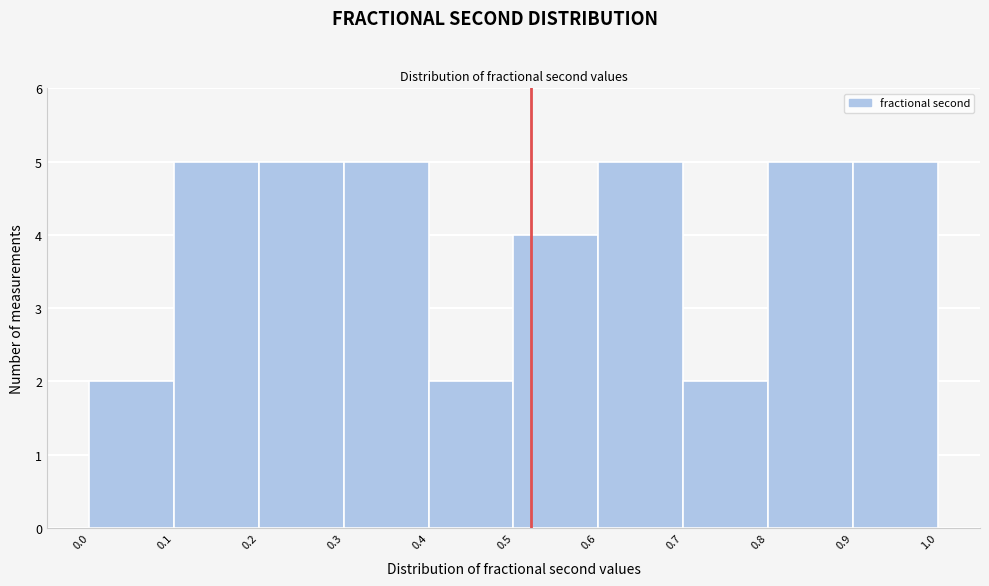

What is the height of the bar covering 0.0 to 0.1 on the x-axis? The values are not printed on the chart, so give them approximately, as read against the axis.

2